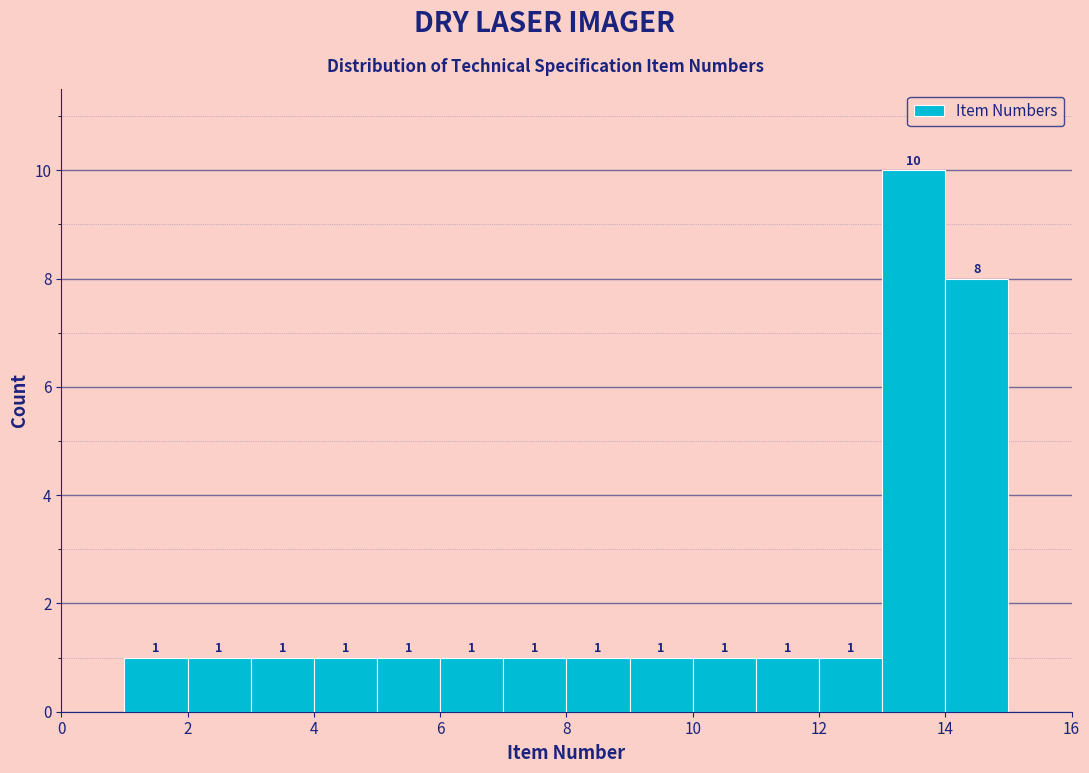

Which range on the x-axis has the tallest bar?

13 to 14